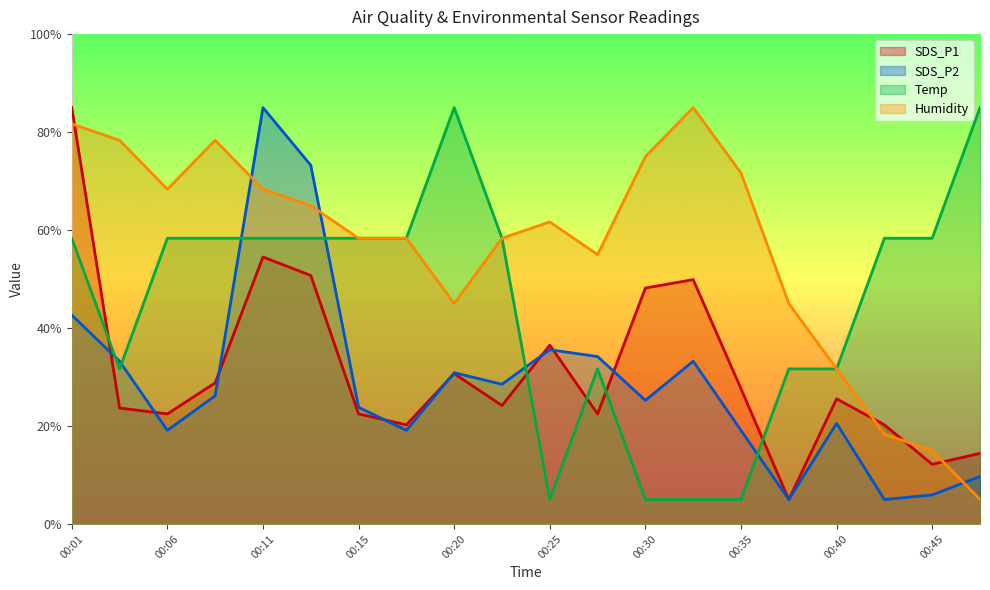

Where does the SDS_P2 series first go above 26?

00:01